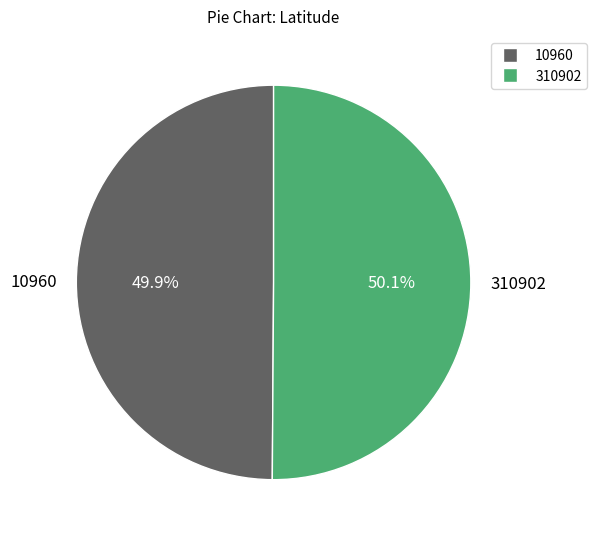

To the nearest percent, what percentage of the pie is 10960?

50%